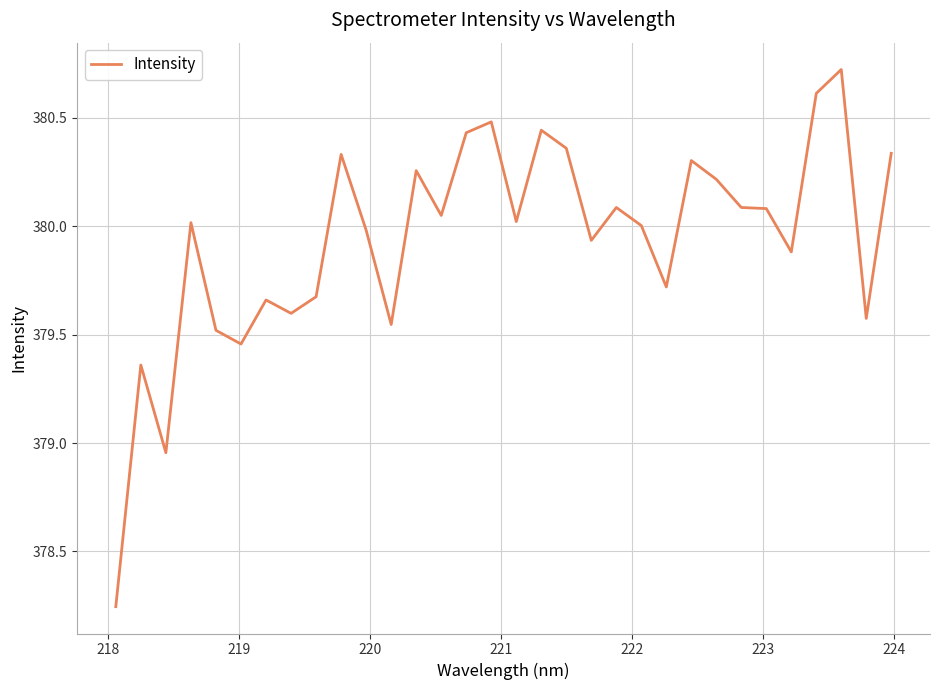

What is the maximum value shown in the chart?

380.7